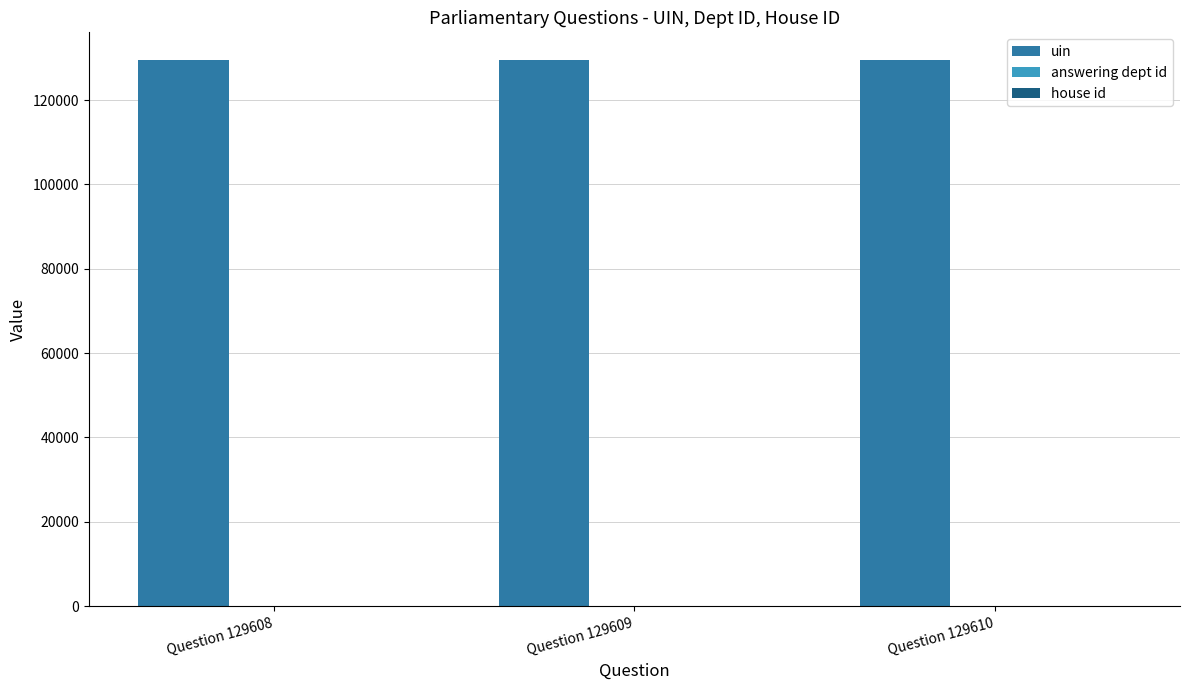

How many categories are shown in the chart?

3